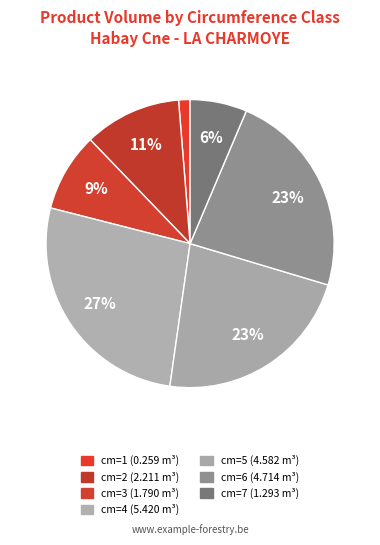

How many slices are in this pie chart?

7